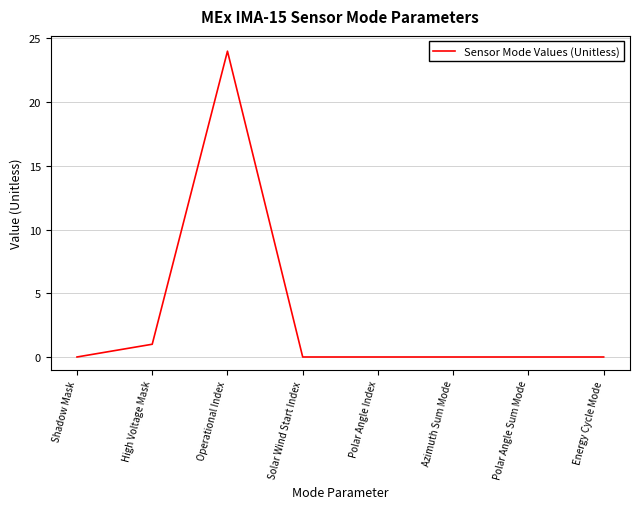

How many distinct data groups are displayed?

1